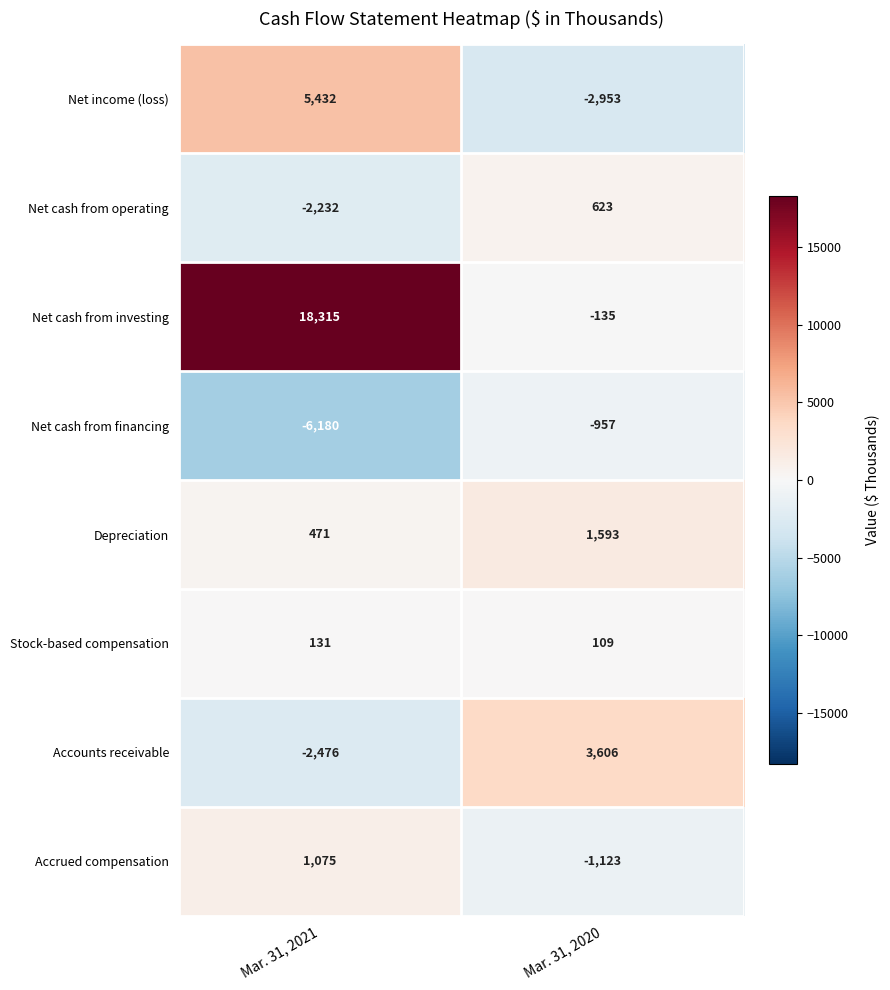

Which series changed the most between Mar. 31, 2021 and Mar. 31, 2020?

Net cash from investing